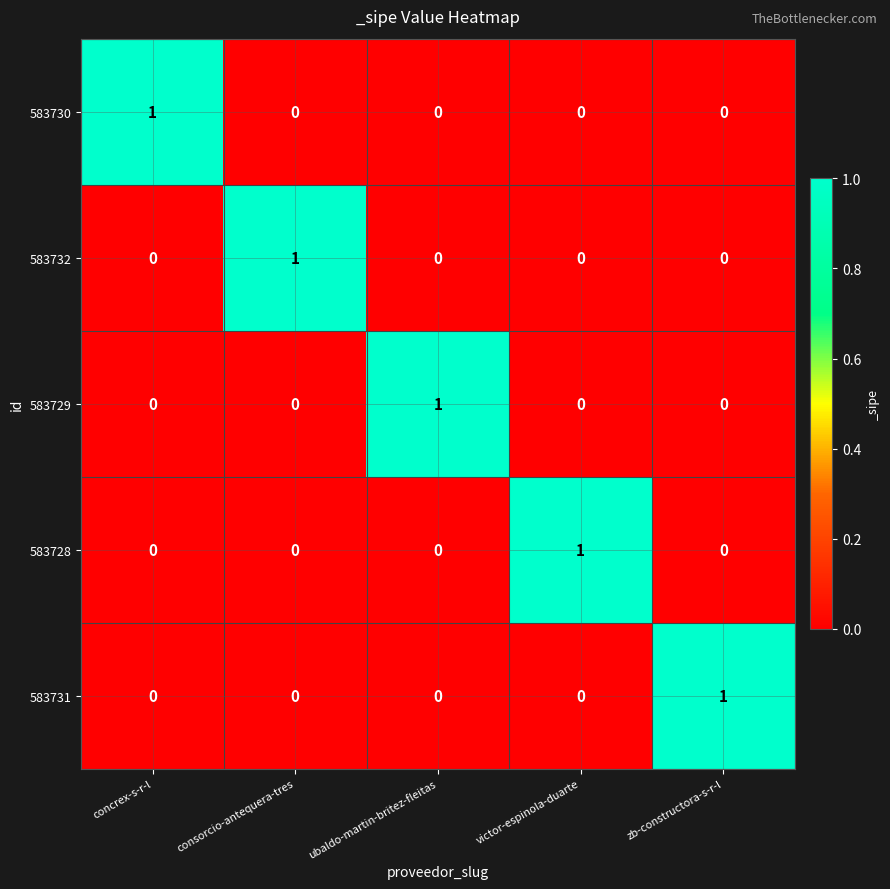

Count the 583730 values in the range 0 to 1.

5